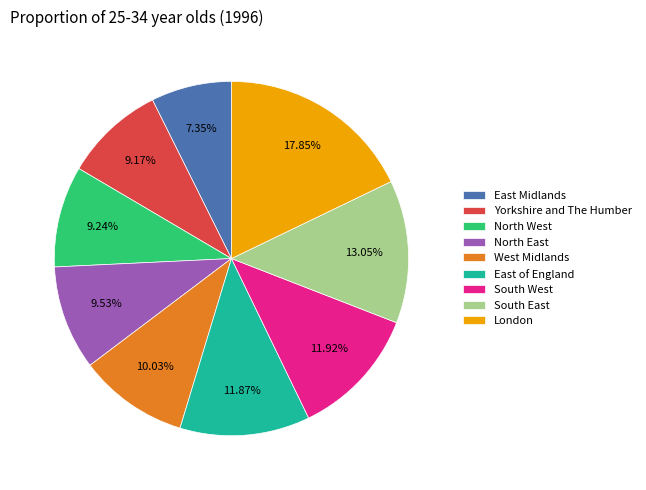

Which category has the biggest portion of the pie?

London